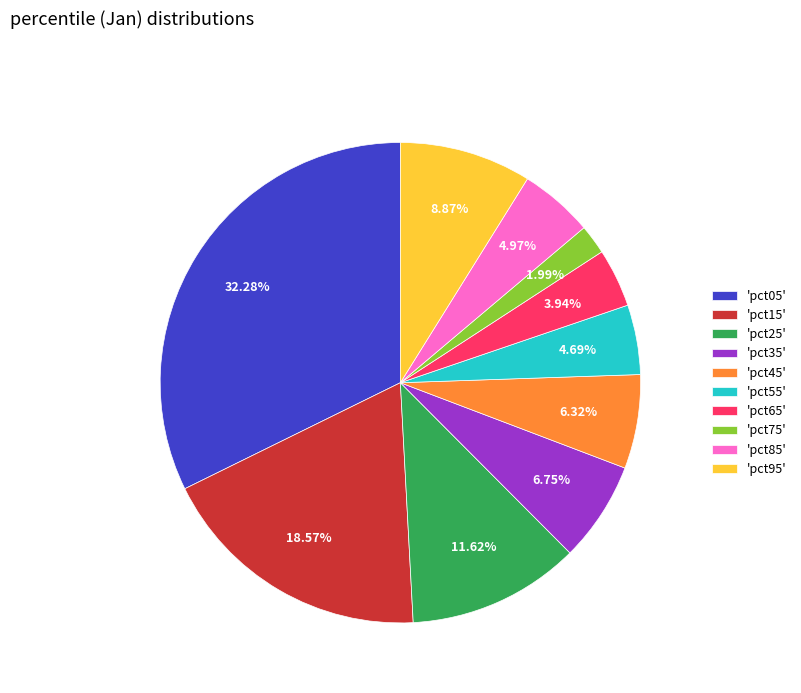

How many slices are in this pie chart?

10